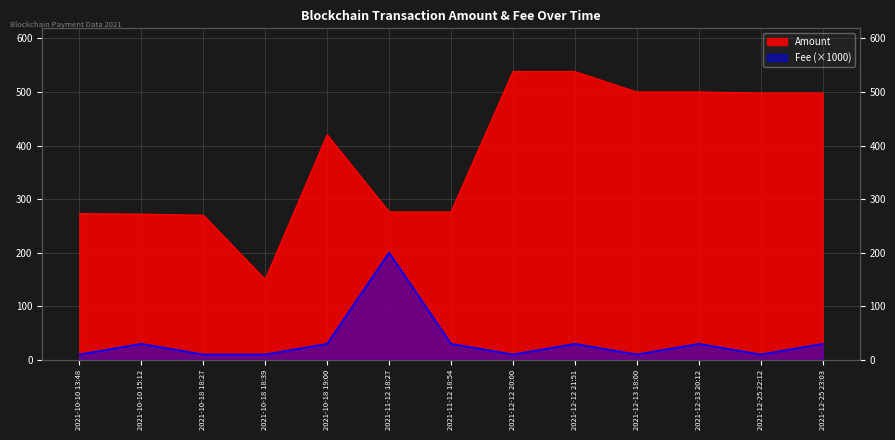

Which label corresponds to the largest value in the chart?

2021-12-12 20:00